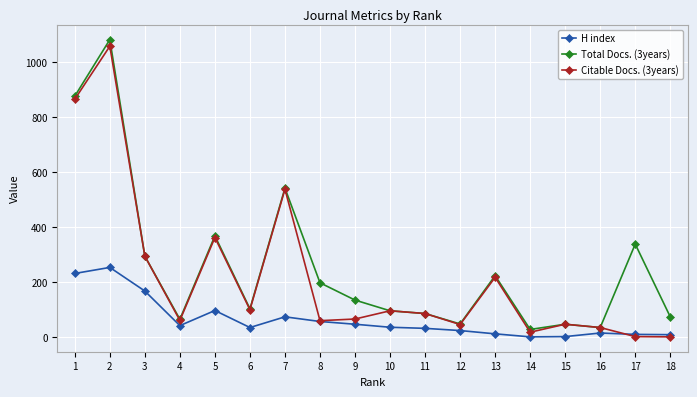

Is the value of Citable Docs. (3years) at 15 greater than the value of Total Docs. (3years) at 6?

No